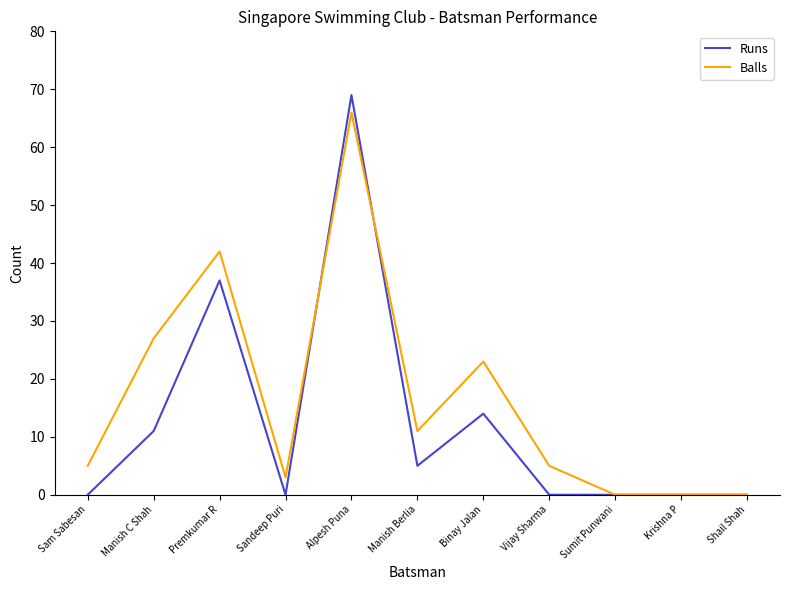

Rank the series by their average value, from lowest to highest.

Runs, Balls